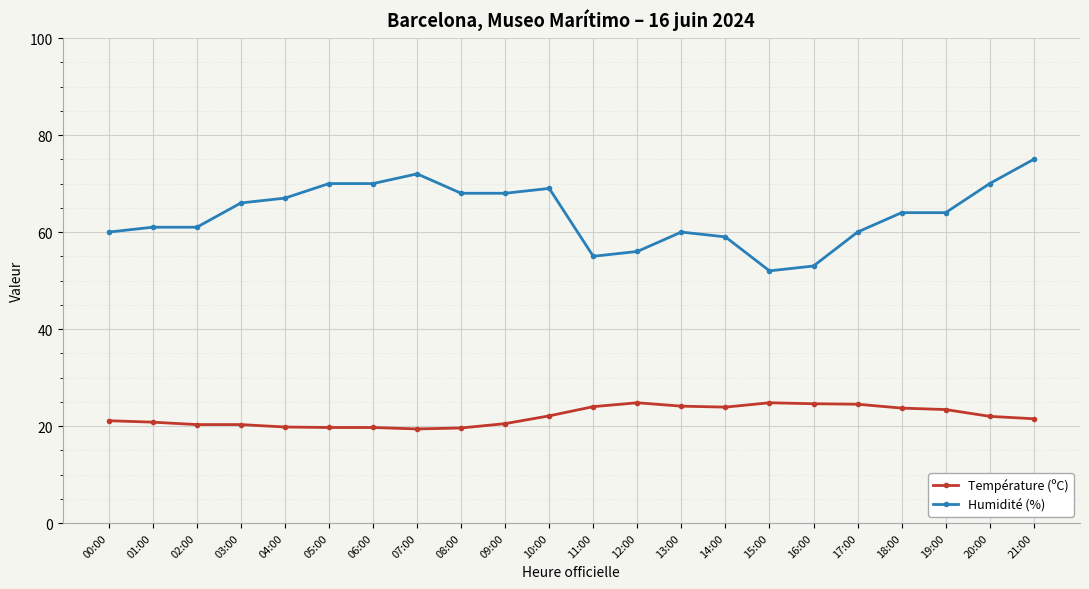

The value of Température (ºC) at 11:00 is 33.3. True or false?

False